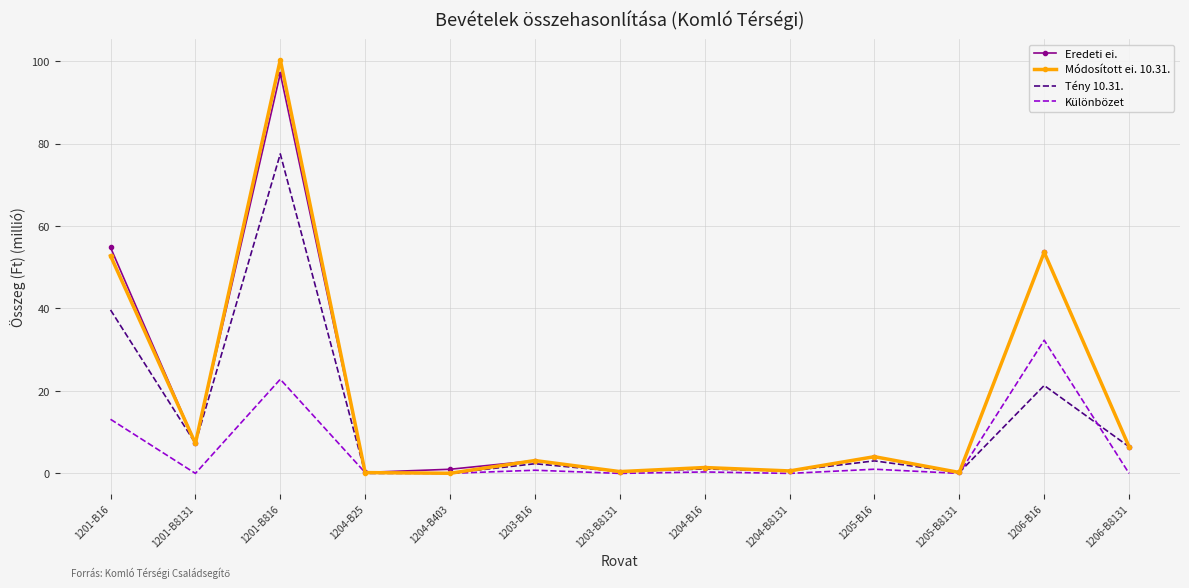

Is the value of Tény 10.31. at 1206-B16 greater than the value of Különbözet at 1201-B8131?

Yes